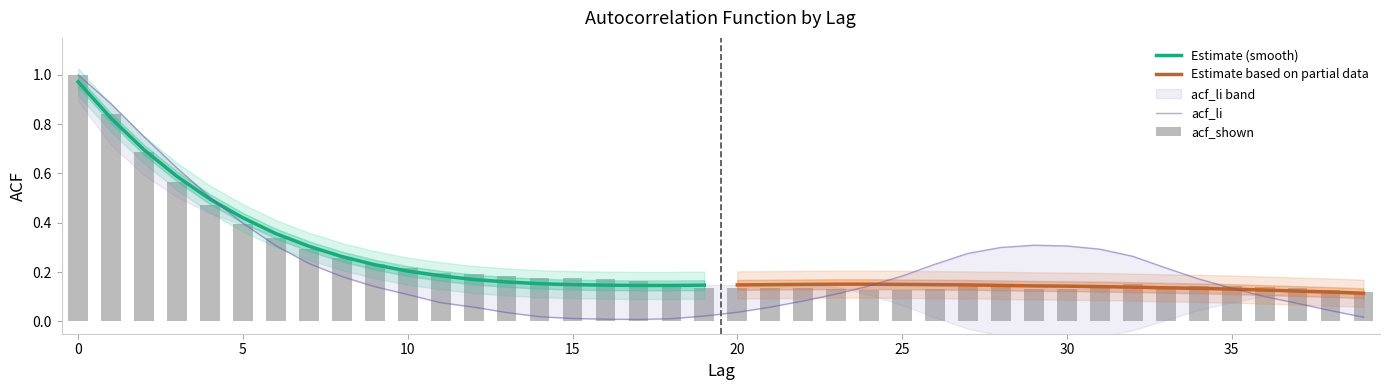

What is the maximum value for acf_shown_smooth?

1.0